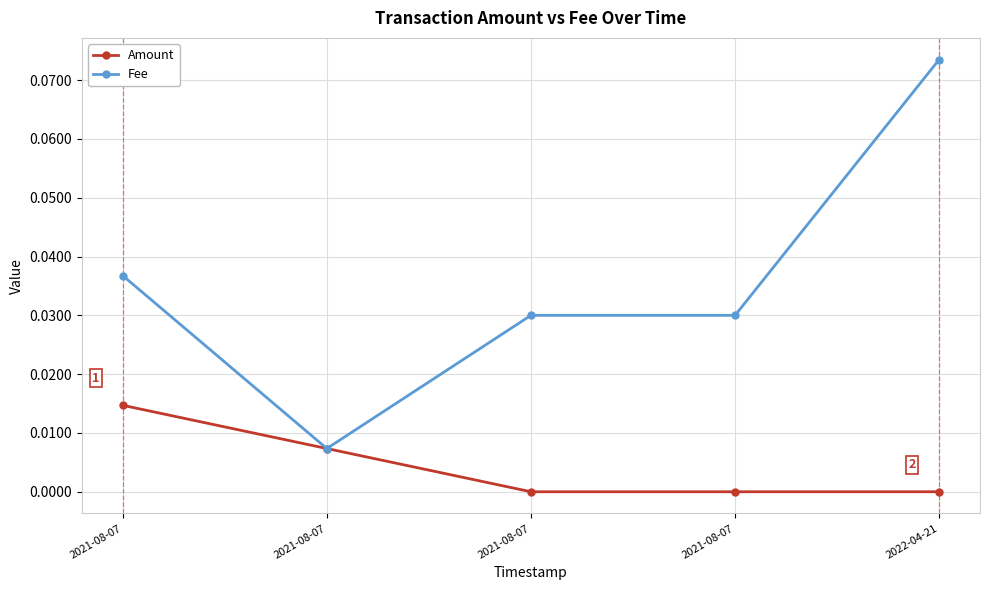

Which series has the largest range (max minus min)?

Fee